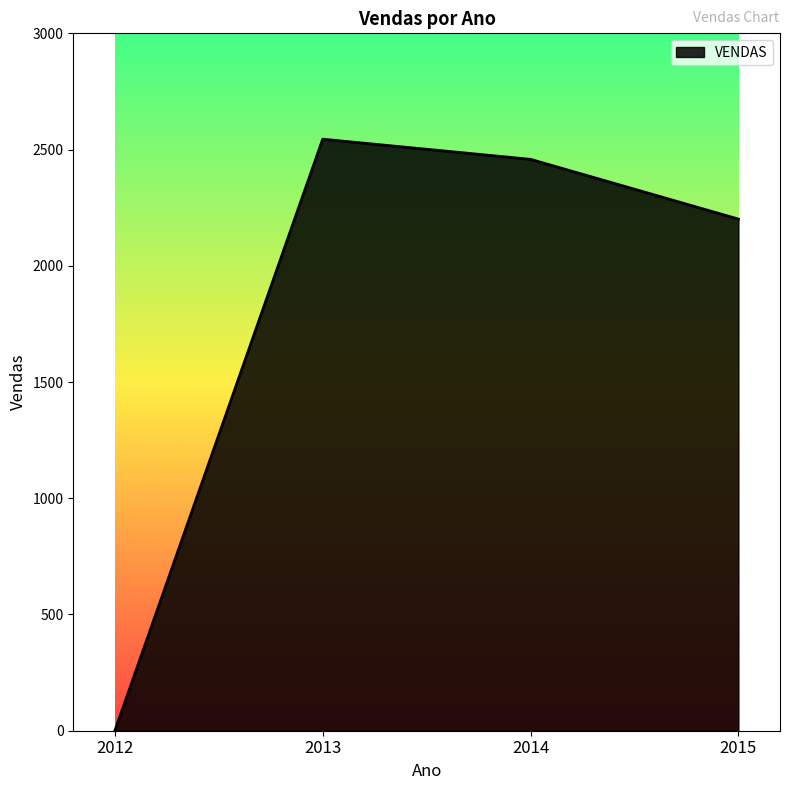

Rank the categories by value from highest to lowest.

2013, 2014, 2015, 2012